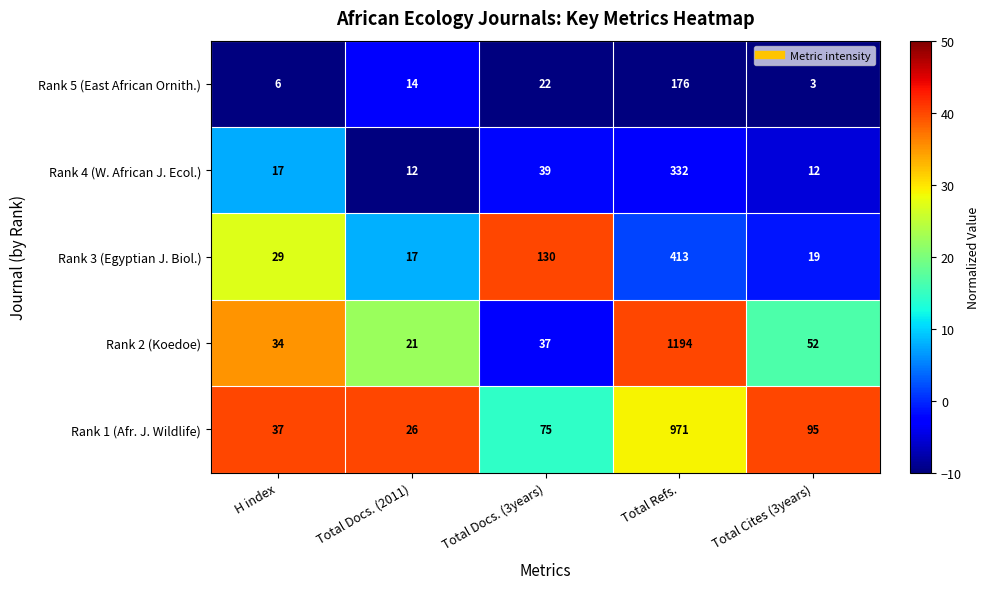

Reading left to right, extract all data points from this chart.

Rank 5 (East African Ornith.): H index=6	Total Docs. (2011)=14	Total Docs. (3years)=22	Total Refs.=176	Total Cites (3years)=3
Rank 4 (W. African J. Ecol.): H index=17	Total Docs. (2011)=12	Total Docs. (3years)=39	Total Refs.=332	Total Cites (3years)=12
Rank 3 (Egyptian J. Biol.): H index=29	Total Docs. (2011)=17	Total Docs. (3years)=130	Total Refs.=413	Total Cites (3years)=19
Rank 2 (Koedoe): H index=34	Total Docs. (2011)=21	Total Docs. (3years)=37	Total Refs.=1194	Total Cites (3years)=52
Rank 1 (Afr. J. Wildlife): H index=37	Total Docs. (2011)=26	Total Docs. (3years)=75	Total Refs.=971	Total Cites (3years)=95